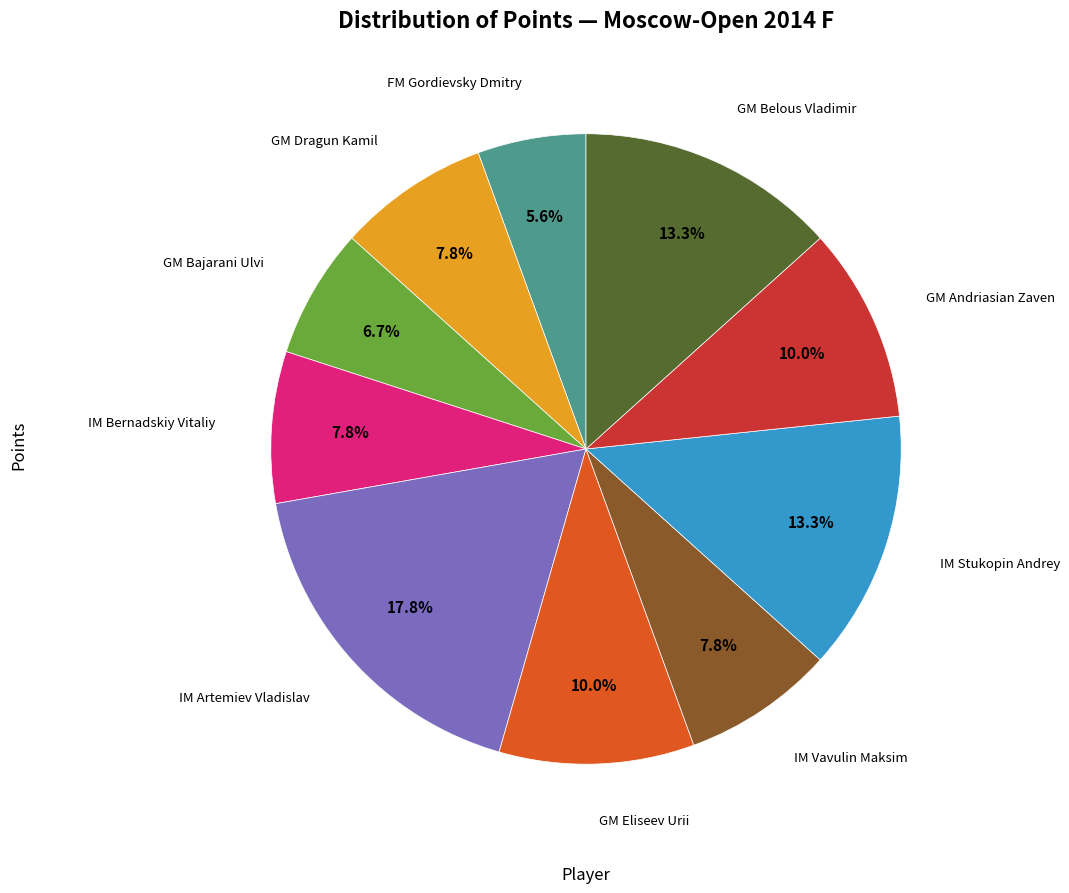

Is there a majority slice in this chart?

No